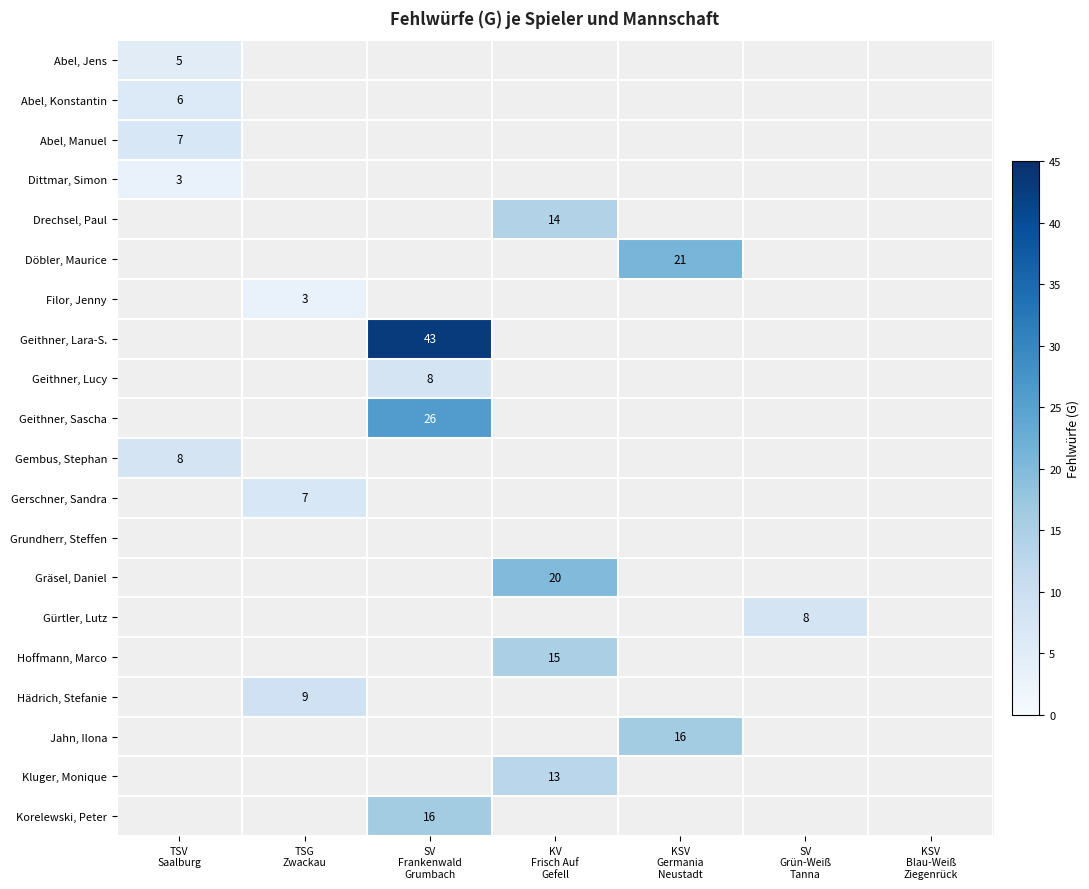

What is the maximum value for Abel, Manuel?

7.0